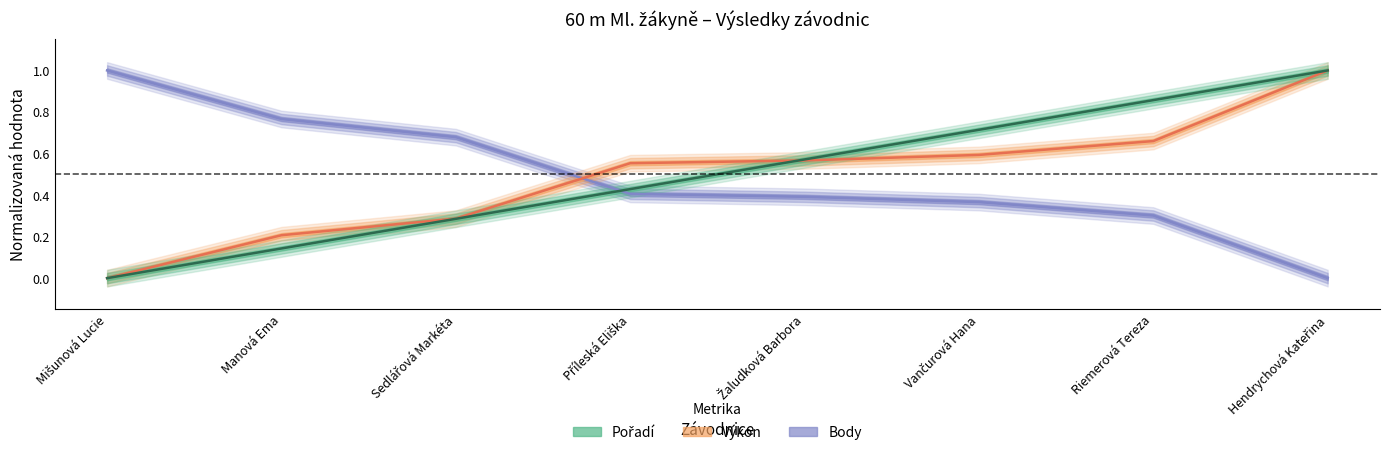

True or false: Body has a value of 0.0 at Hendrychová Kateřina.

True